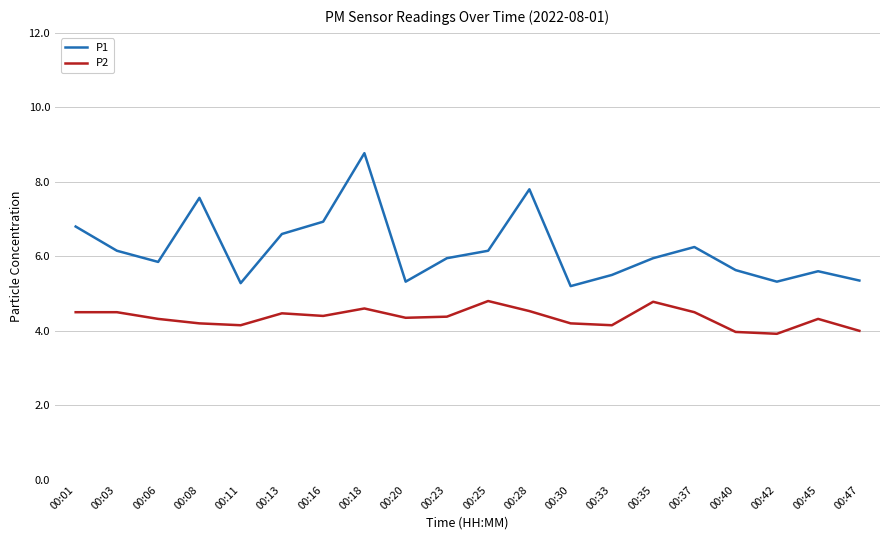

True or false: P2 has a value of 7.1 at 00:01.

False